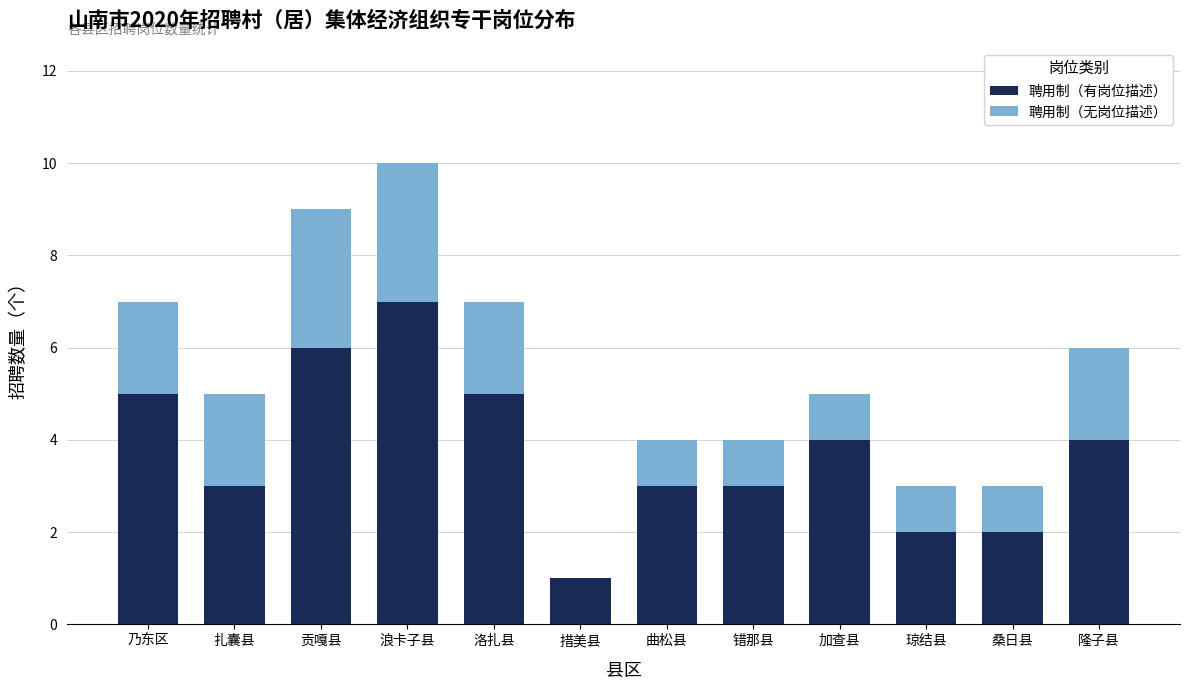

Reading left to right, what are the values for 聘用制（有岗位描述）?

乃东区=5	扎囊县=3	贡嘎县=6	浪卡子县=7	洛扎县=5	措美县=1	曲松县=3	错那县=3	加查县=4	琼结县=2	桑日县=2	隆子县=4